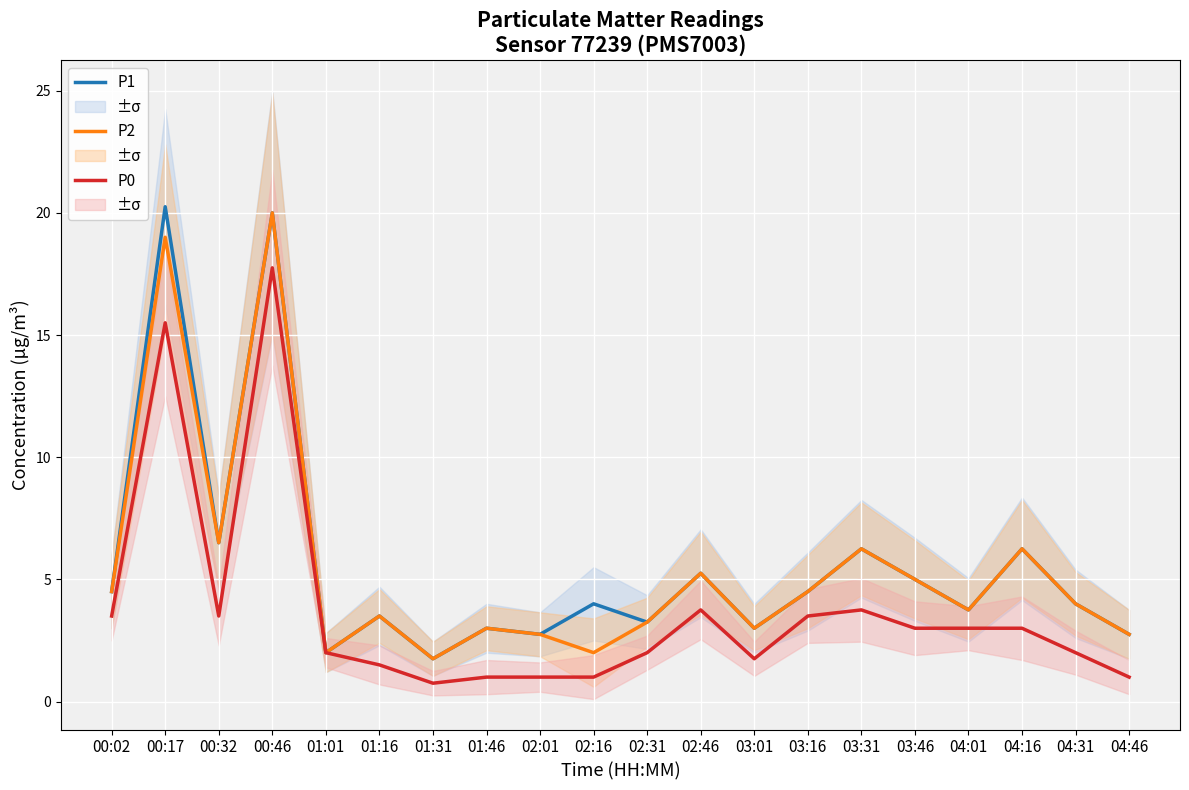

How many categories are shown in the chart?

20